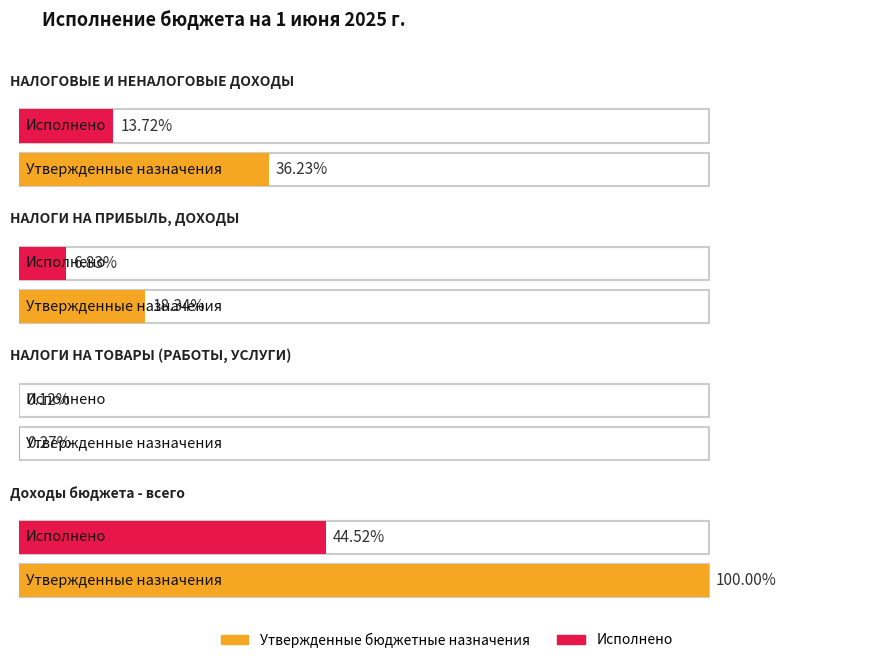

Which has a higher value, НАЛОГИ НА ПРИБЫЛЬ, ДОХОДЫ or Доходы бюджета - всего?

Доходы бюджета - всего